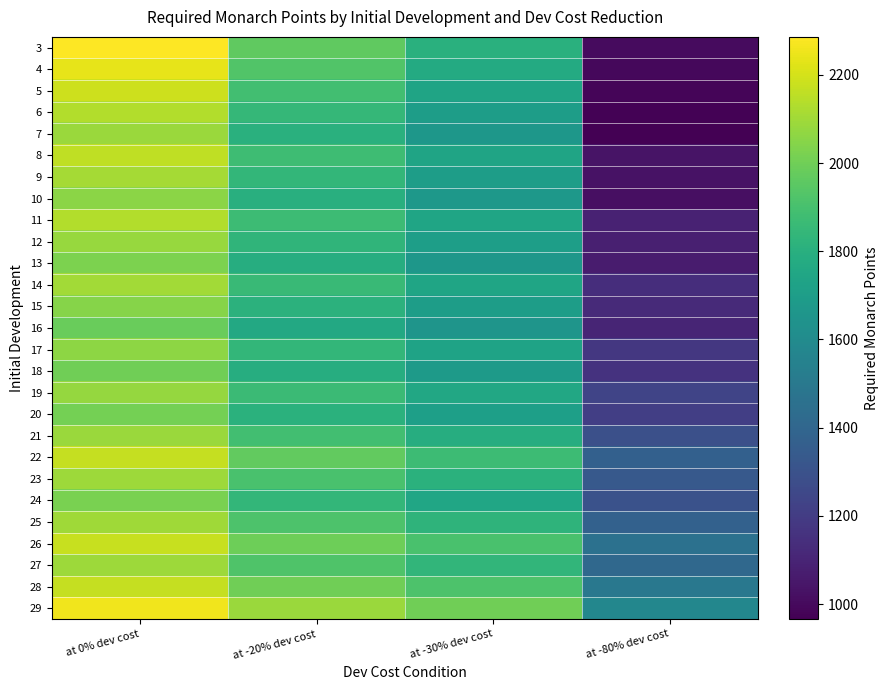

Reading left to right, what are all the values shown in this chart?

3: at 0% dev cost=2286	at -20% dev cost=1966	at -30% dev cost=1806	at -80% dev cost=1006
4: at 0% dev cost=2236	at -20% dev cost=1926	at -30% dev cost=1771	at -80% dev cost=996
5: at 0% dev cost=2186	at -20% dev cost=1886	at -30% dev cost=1736	at -80% dev cost=986
6: at 0% dev cost=2136	at -20% dev cost=1846	at -30% dev cost=1701	at -80% dev cost=976
7: at 0% dev cost=2086	at -20% dev cost=1806	at -30% dev cost=1666	at -80% dev cost=966
8: at 0% dev cost=2158	at -20% dev cost=1878	at -30% dev cost=1738	at -80% dev cost=1038
9: at 0% dev cost=2108	at -20% dev cost=1838	at -30% dev cost=1703	at -80% dev cost=1028
10: at 0% dev cost=2058	at -20% dev cost=1798	at -30% dev cost=1668	at -80% dev cost=1018
11: at 0% dev cost=2133	at -20% dev cost=1873	at -30% dev cost=1743	at -80% dev cost=1093
12: at 0% dev cost=2080	at -20% dev cost=1830	at -30% dev cost=1705	at -80% dev cost=1080
13: at 0% dev cost=2026	at -20% dev cost=1786	at -30% dev cost=1666	at -80% dev cost=1066
14: at 0% dev cost=2101	at -20% dev cost=1861	at -30% dev cost=1741	at -80% dev cost=1141
15: at 0% dev cost=2044	at -20% dev cost=1814	at -30% dev cost=1699	at -80% dev cost=1124
16: at 0% dev cost=1985	at -20% dev cost=1765	at -30% dev cost=1655	at -80% dev cost=1105
17: at 0% dev cost=2060	at -20% dev cost=1840	at -30% dev cost=1730	at -80% dev cost=1180
18: at 0% dev cost=1998	at -20% dev cost=1788	at -30% dev cost=1683	at -80% dev cost=1158
19: at 0% dev cost=2075	at -20% dev cost=1865	at -30% dev cost=1760	at -80% dev cost=1235
20: at 0% dev cost=2010	at -20% dev cost=1810	at -30% dev cost=1710	at -80% dev cost=1210
21: at 0% dev cost=2088	at -20% dev cost=1888	at -30% dev cost=1788	at -80% dev cost=1288
22: at 0% dev cost=2169	at -20% dev cost=1969	at -30% dev cost=1869	at -80% dev cost=1369
23: at 0% dev cost=2095	at -20% dev cost=1905	at -30% dev cost=1810	at -80% dev cost=1335
24: at 0% dev cost=2018	at -20% dev cost=1838	at -30% dev cost=1748	at -80% dev cost=1298
25: at 0% dev cost=2096	at -20% dev cost=1916	at -30% dev cost=1826	at -80% dev cost=1376
26: at 0% dev cost=2177	at -20% dev cost=1997	at -30% dev cost=1907	at -80% dev cost=1457
27: at 0% dev cost=2091	at -20% dev cost=1921	at -30% dev cost=1836	at -80% dev cost=1411
28: at 0% dev cost=2172	at -20% dev cost=2002	at -30% dev cost=1917	at -80% dev cost=1492
29: at 0% dev cost=2256	at -20% dev cost=2086	at -30% dev cost=2001	at -80% dev cost=1576